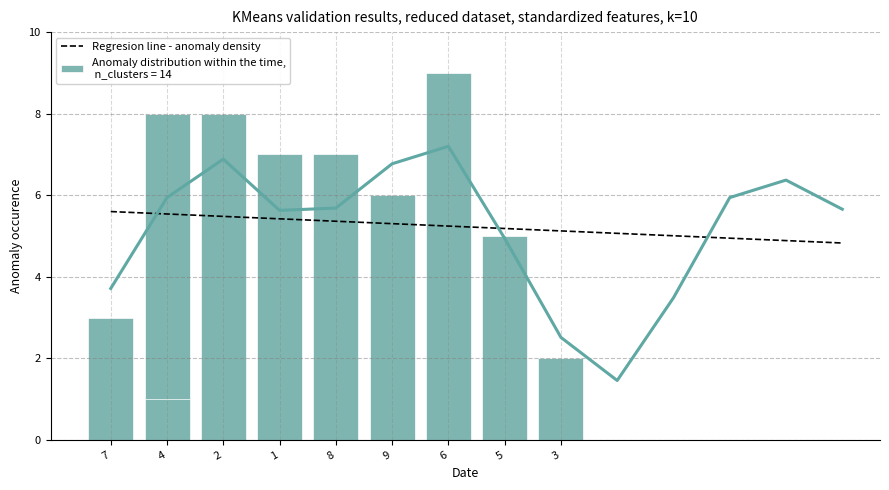

What is the maximum value for Regresion line - anomaly density?

5.6